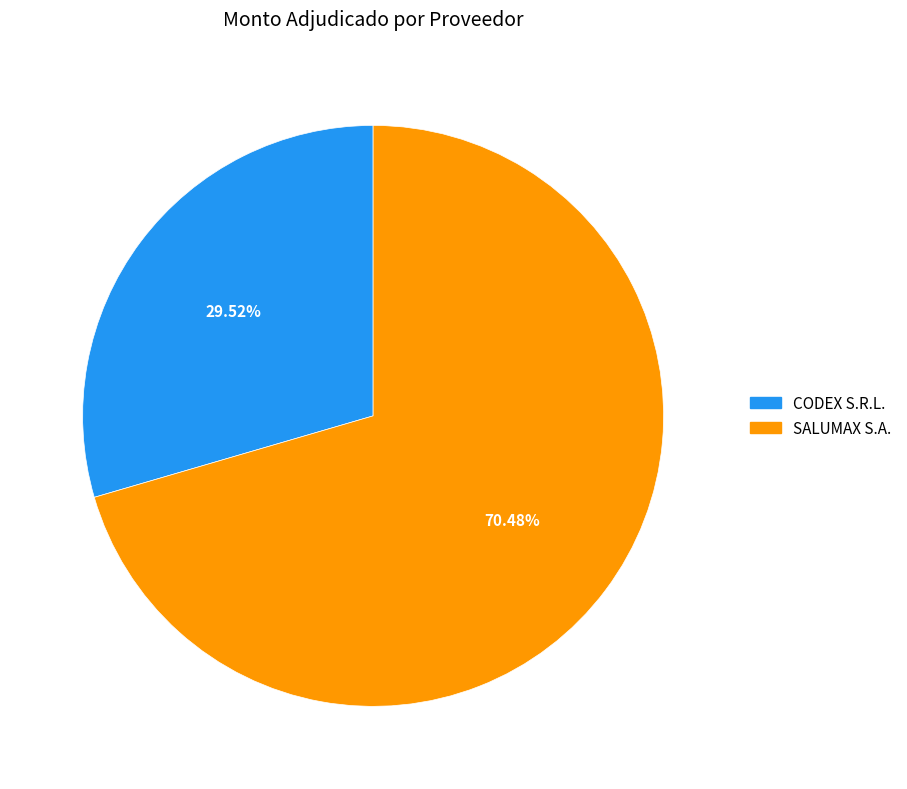

Between SALUMAX S.A. and CODEX S.R.L., which is larger?

SALUMAX S.A.